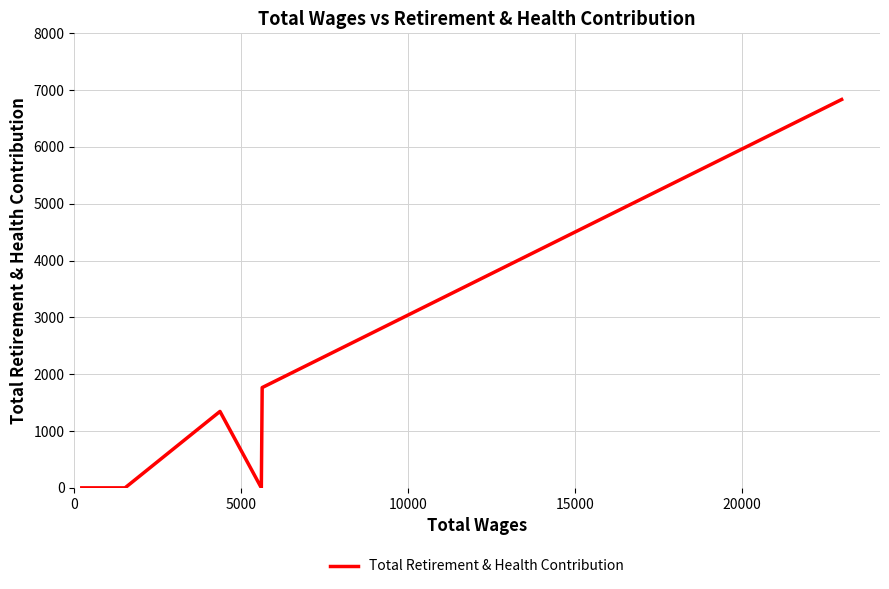

What is the sum of all values?

9945